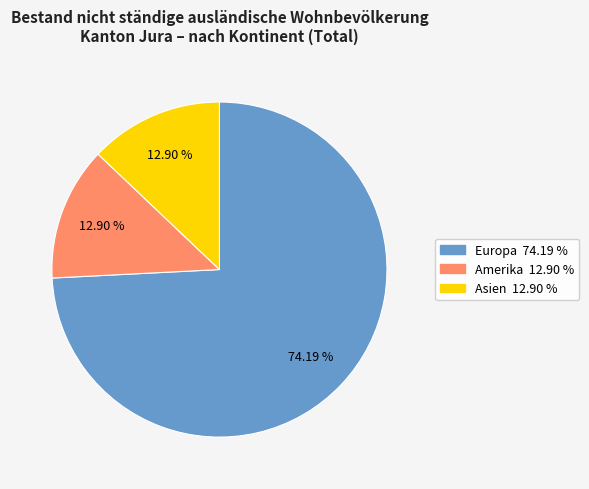

Count the number of slices in the pie.

3